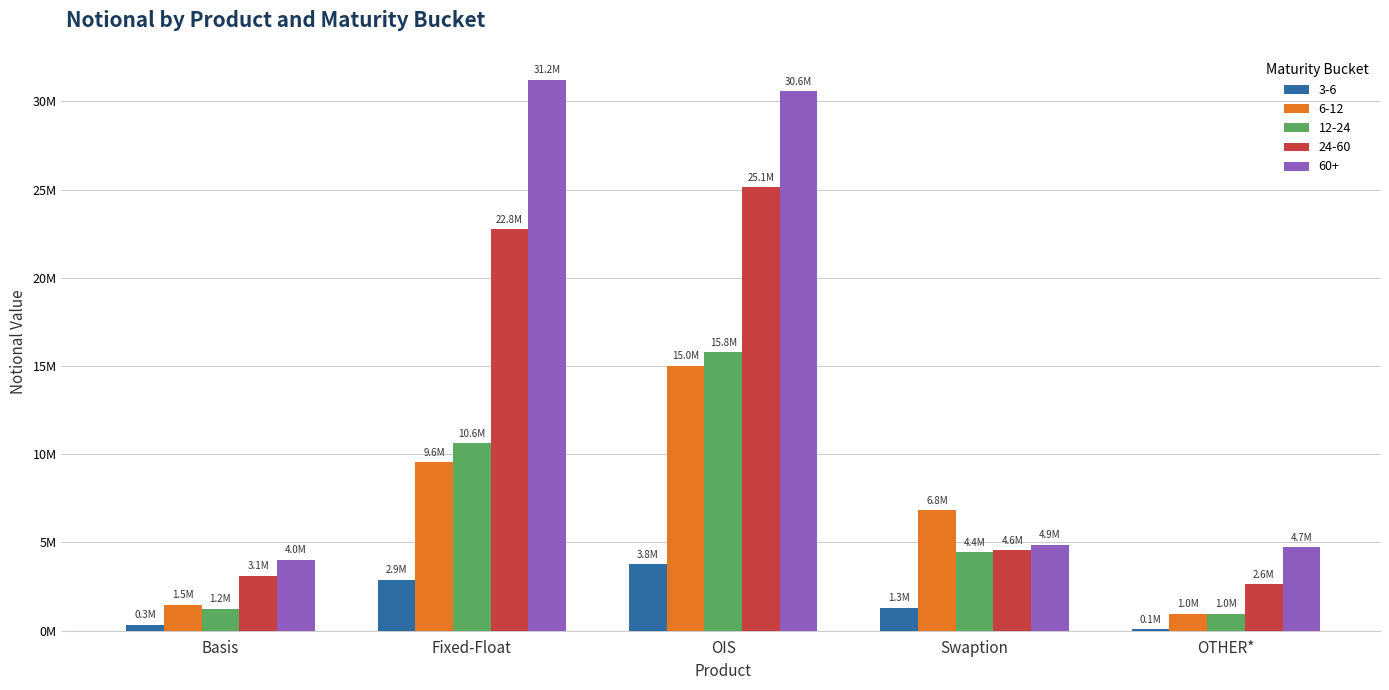

What is the approximate value of 24-60 at Fixed-Float, to the nearest 50?

22762000